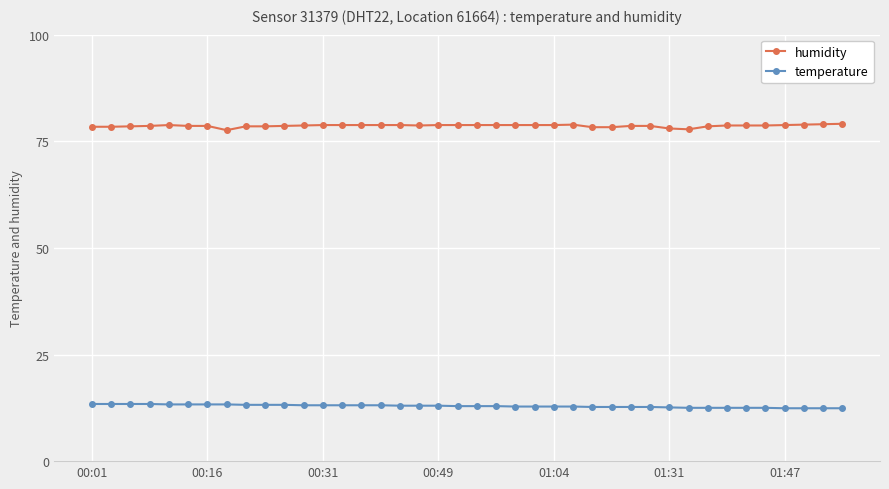

Which series has the largest total across all categories?

humidity